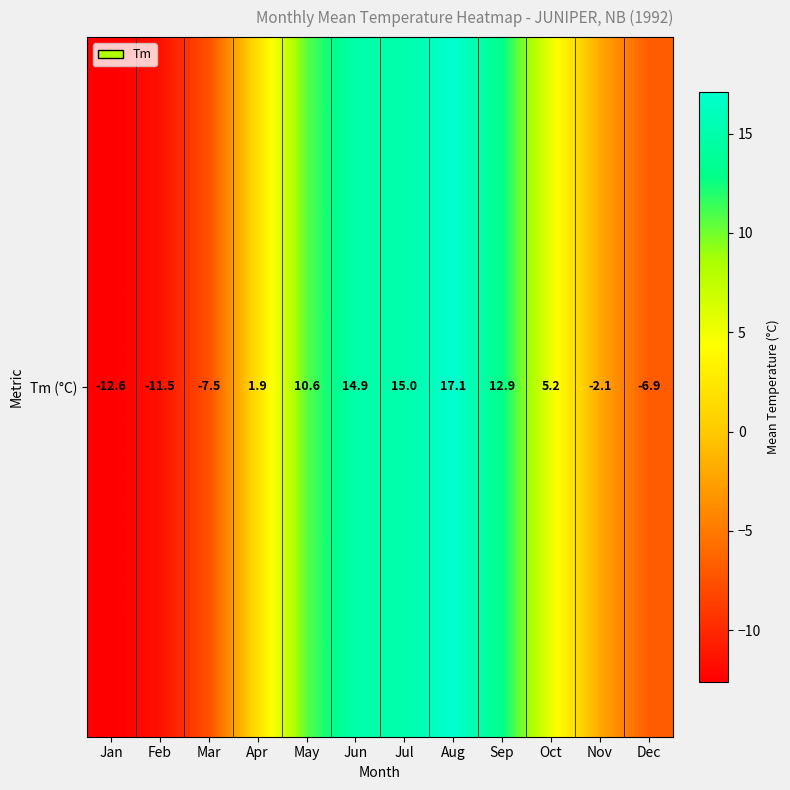

What is the maximum value shown in the chart?

17.1